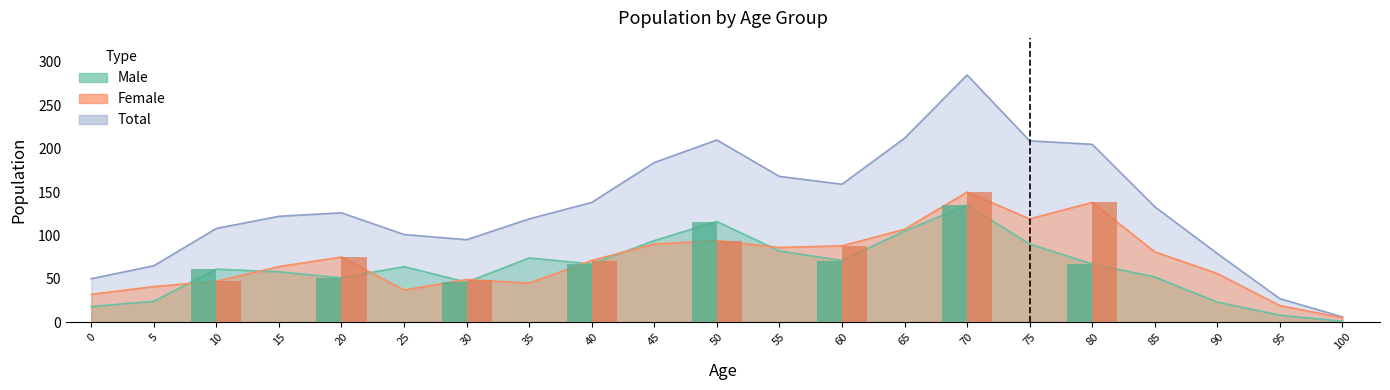

Which series has the largest range (max minus min)?

Total